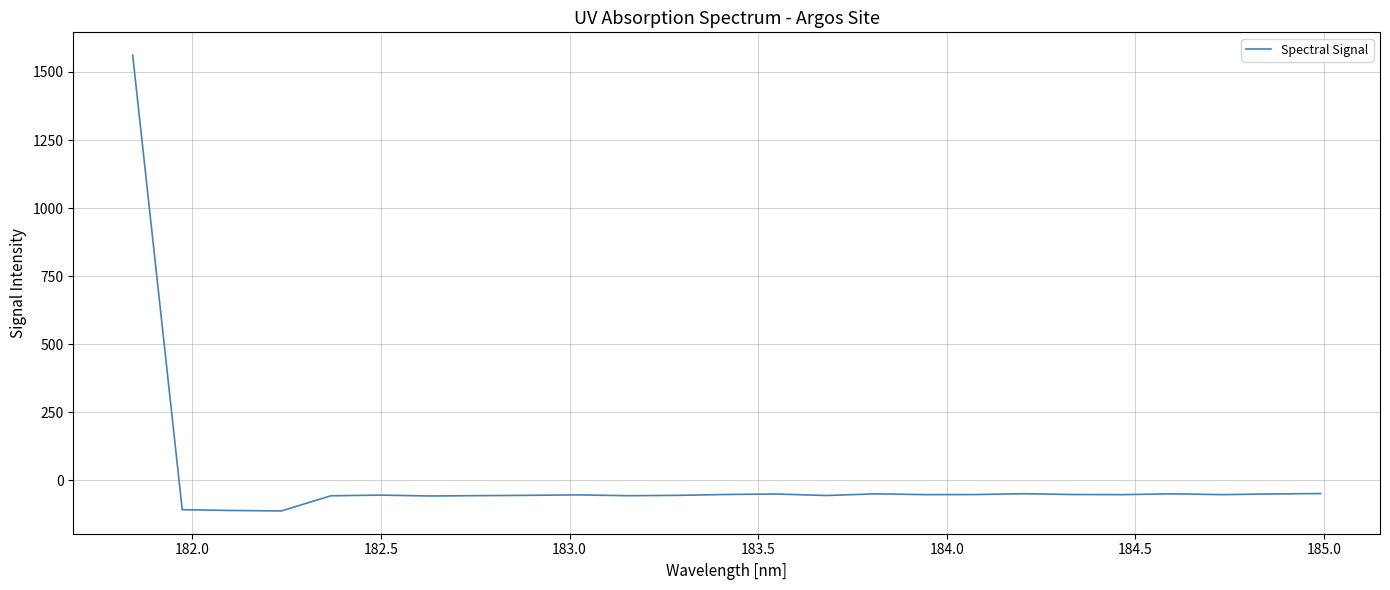

What is the greatest value displayed?

1561.9